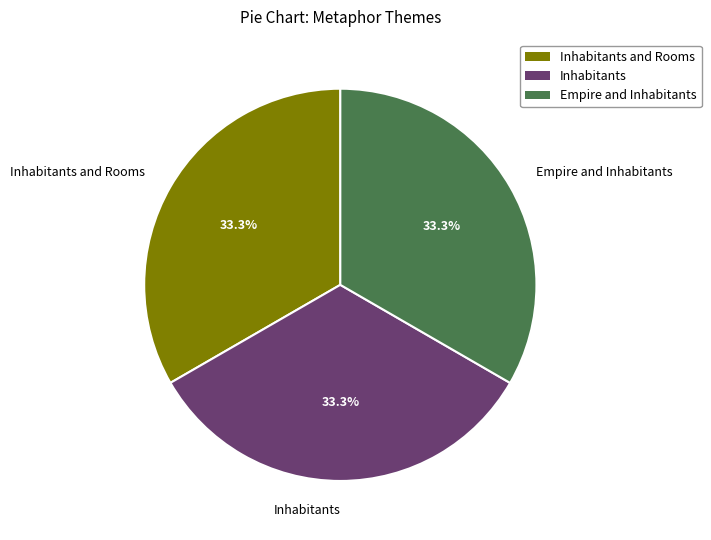

To the nearest percent, what percentage of the pie is Inhabitants and Rooms?

33%